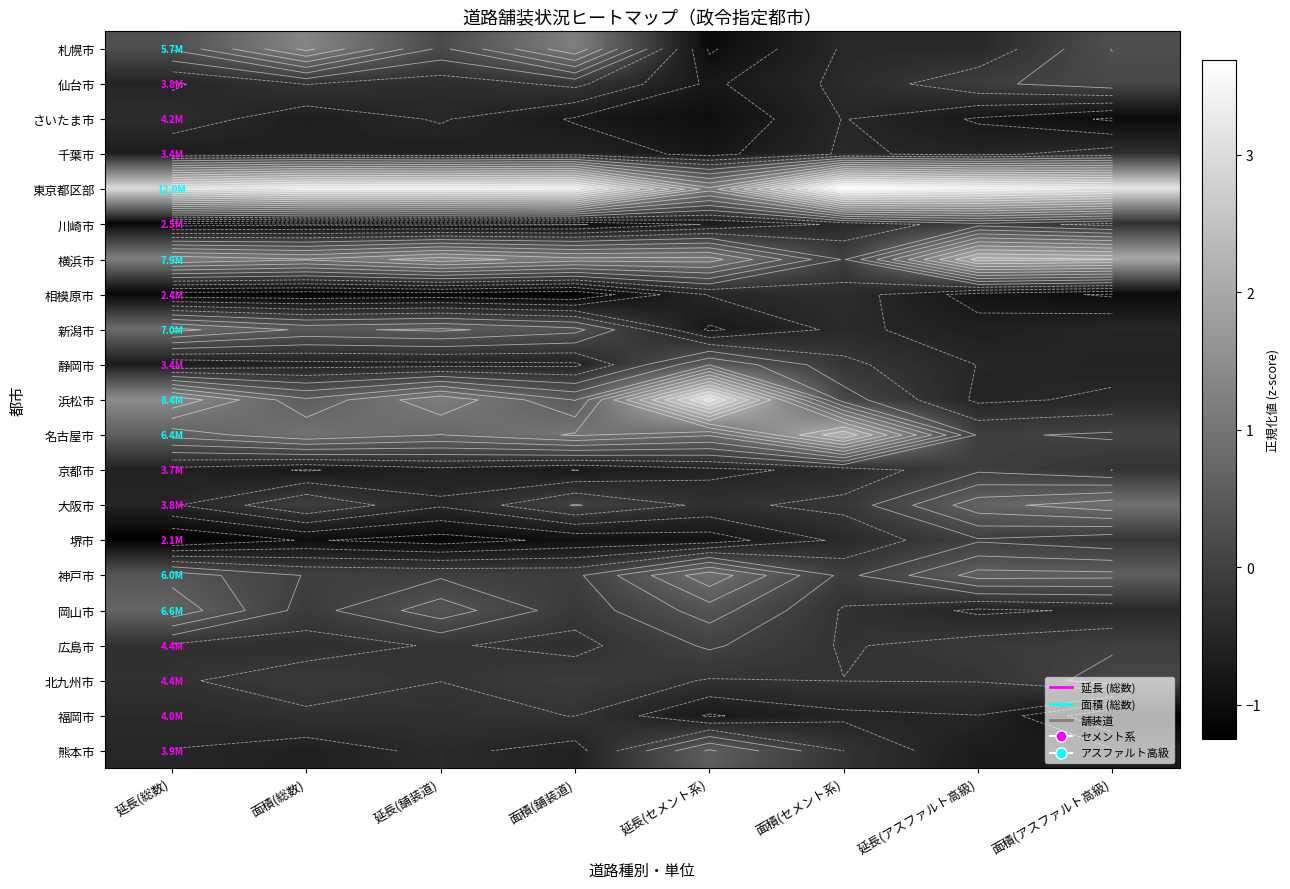

What is the difference between the 新潟市 values at 延長(アスファルト高級) and 延長(舗装道)?

1.2